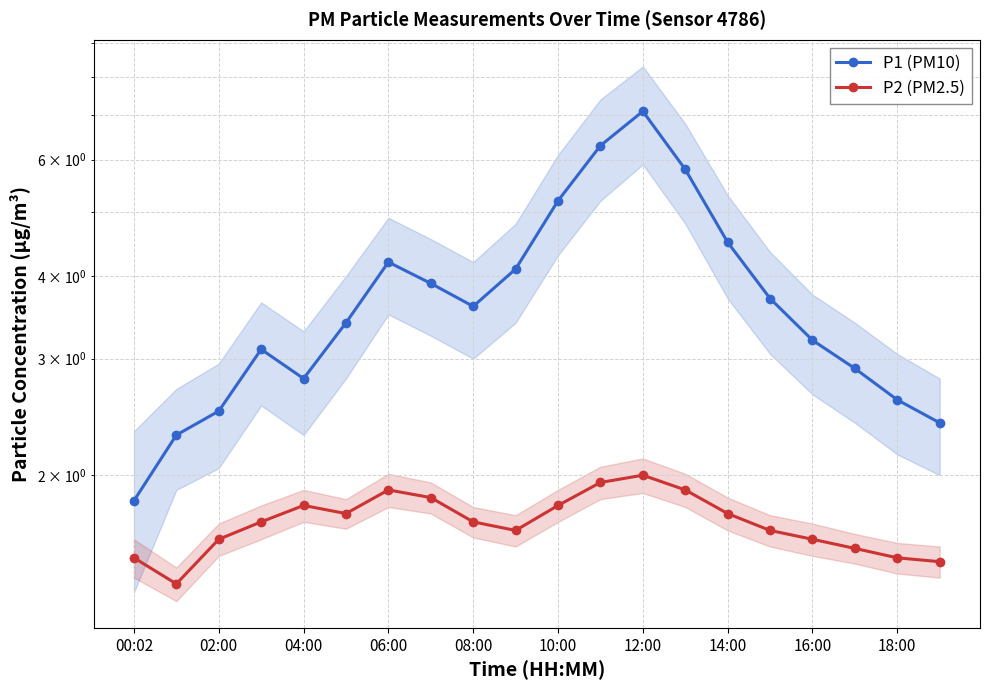

What is the difference between the highest and lowest values at 18:00?

1.1